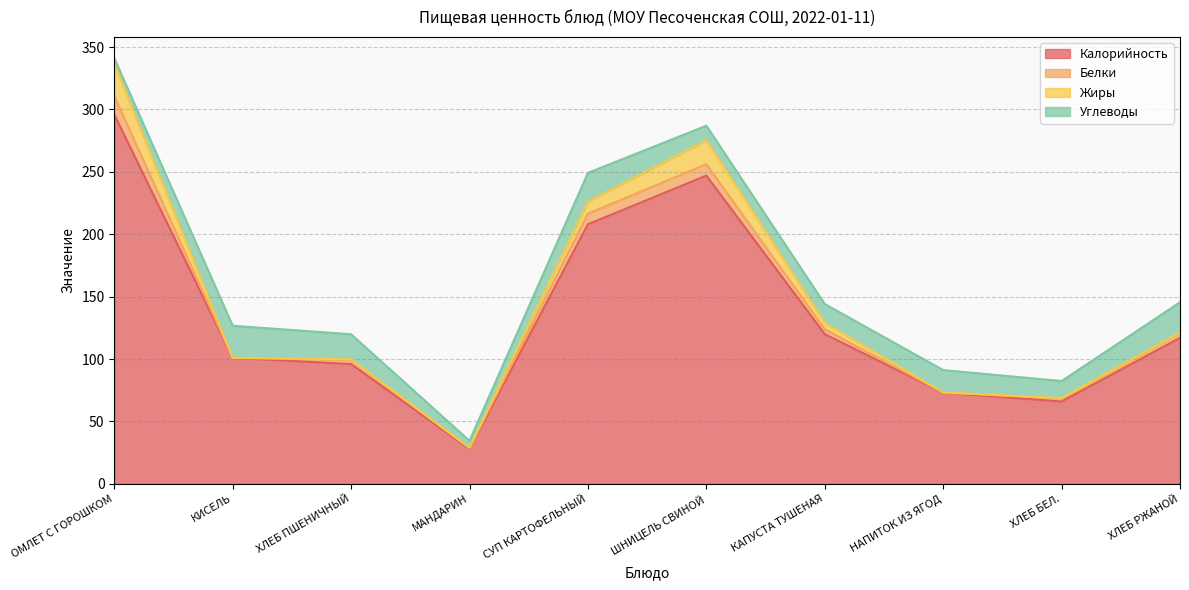

What is the highest value of the Жиры series?

25.6